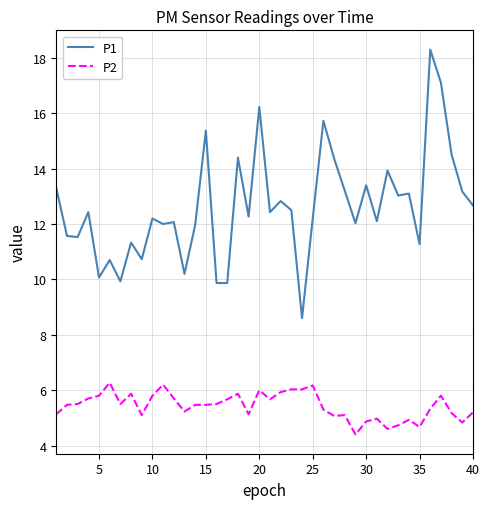

What is the minimum value for P2?

4.4